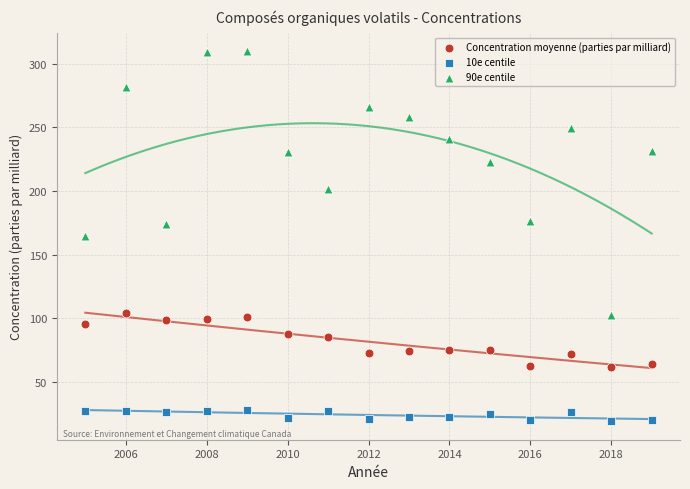

Across all data points, what is the range of Y values (max minus min)?

291.3